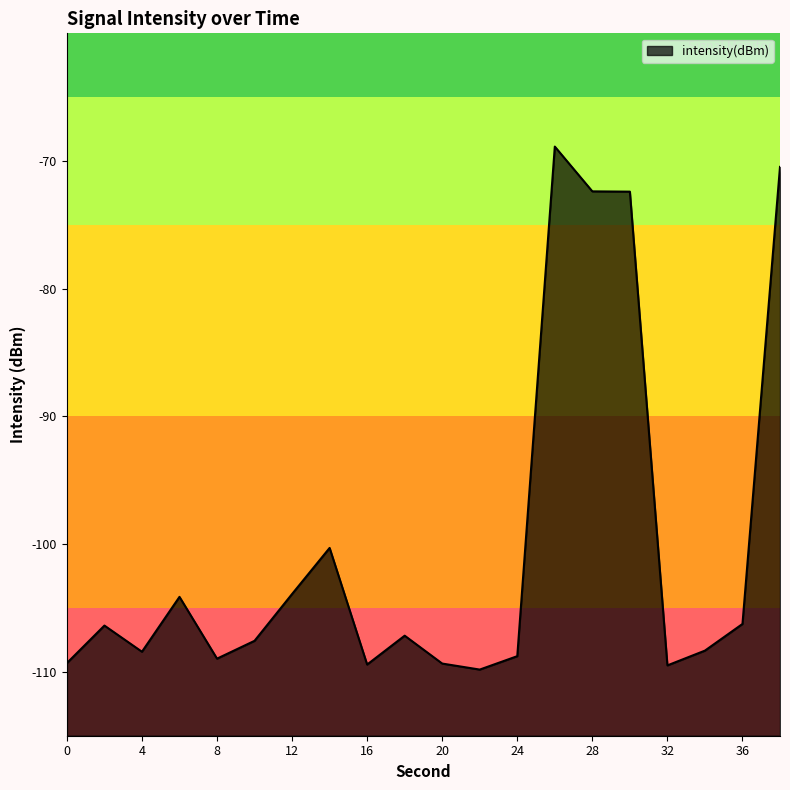

Where is the first local maximum?

2